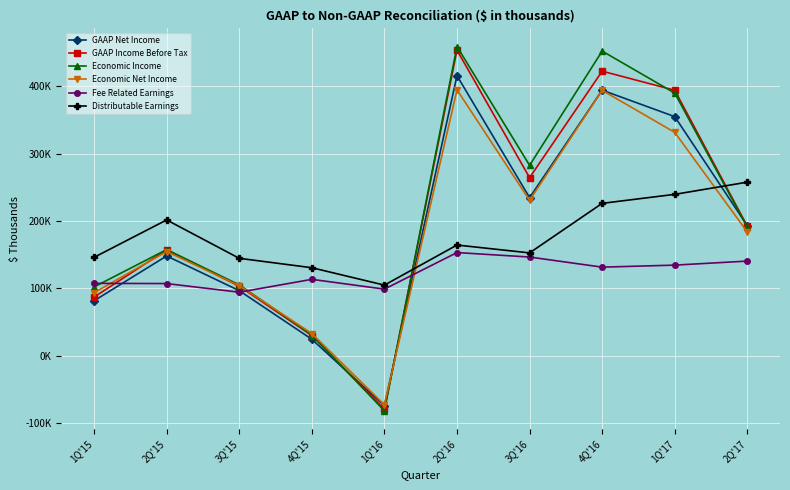

What position from the right is 1Q'17?

2